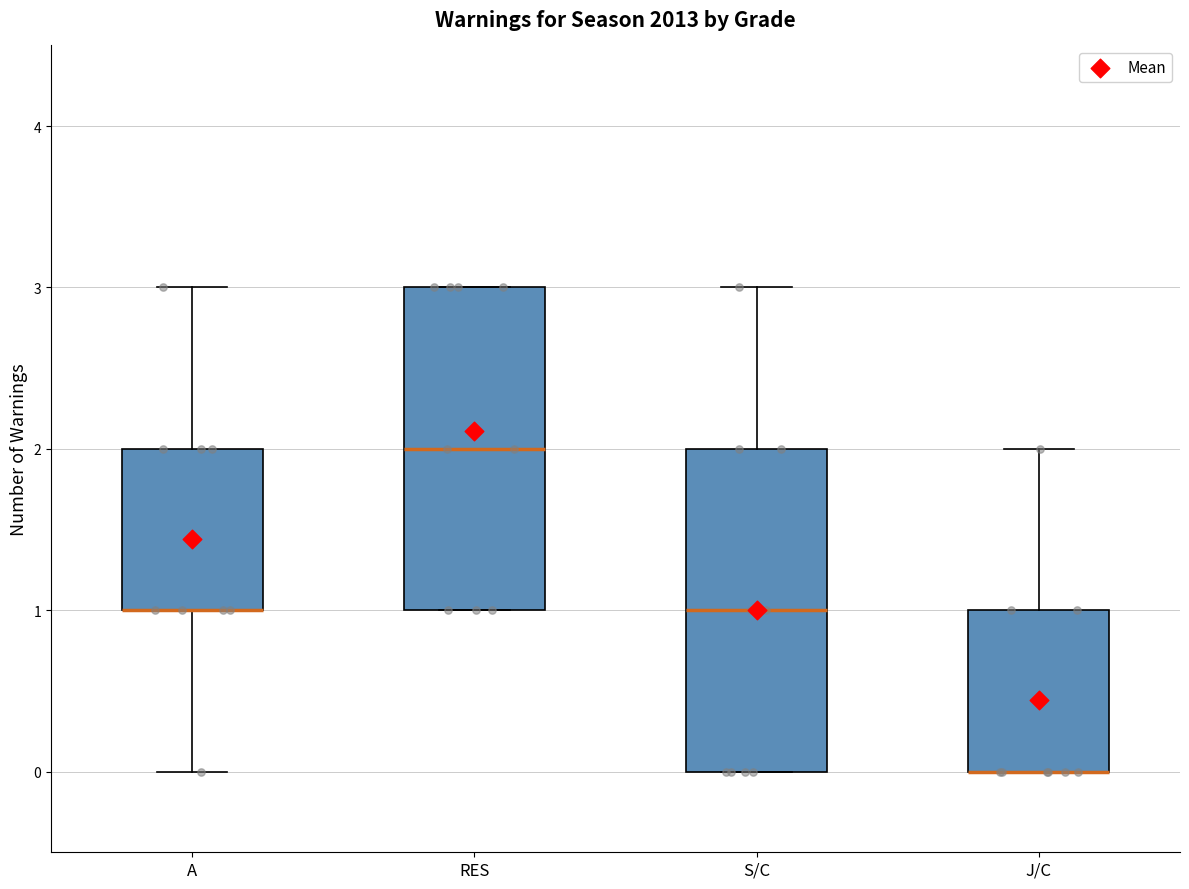

Where is the upper edge of the box for RES on the y-axis? The values are not printed on the chart, so give them approximately, as read against the axis.

3